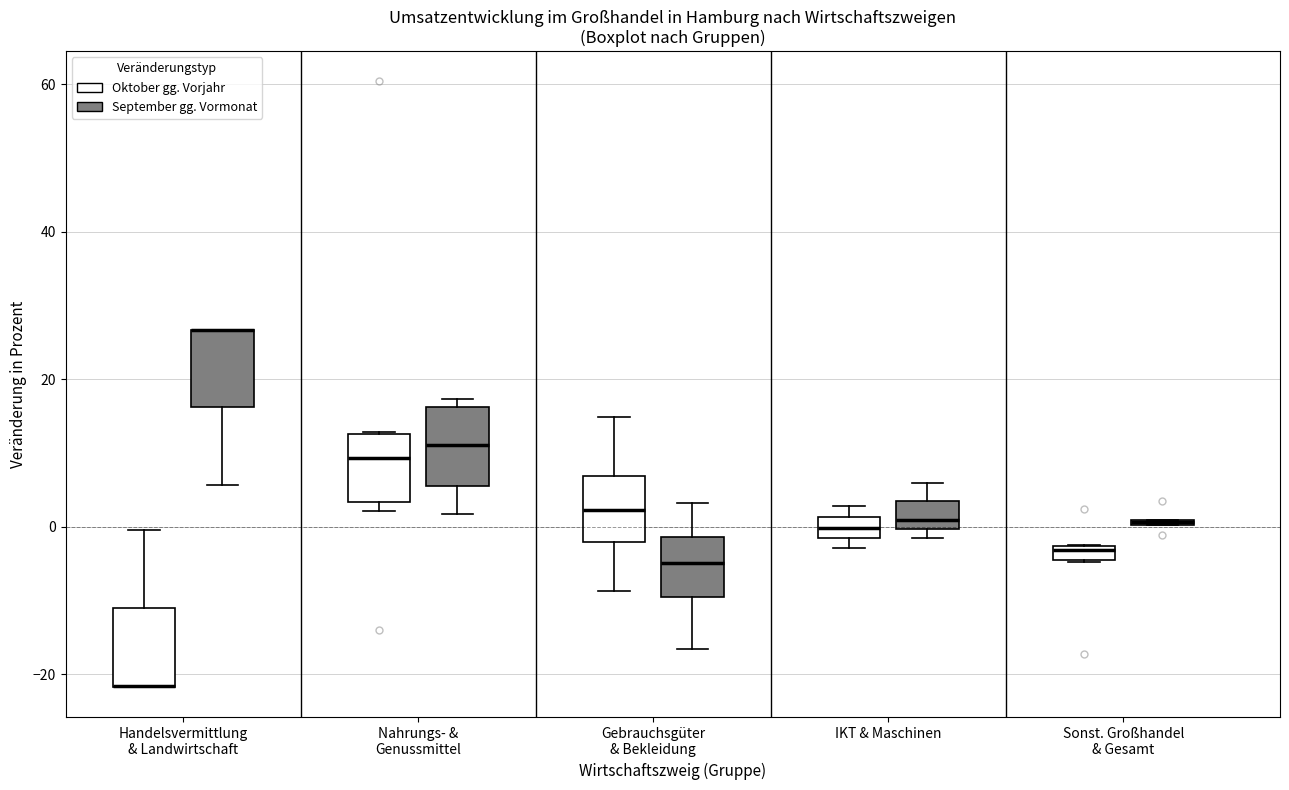

Where is the lower edge of the box for Sonst. Großhandel & Gesamt (Oktober gg. Vorjahr) on the y-axis? The values are not printed on the chart, so give them approximately, as read against the axis.

-4